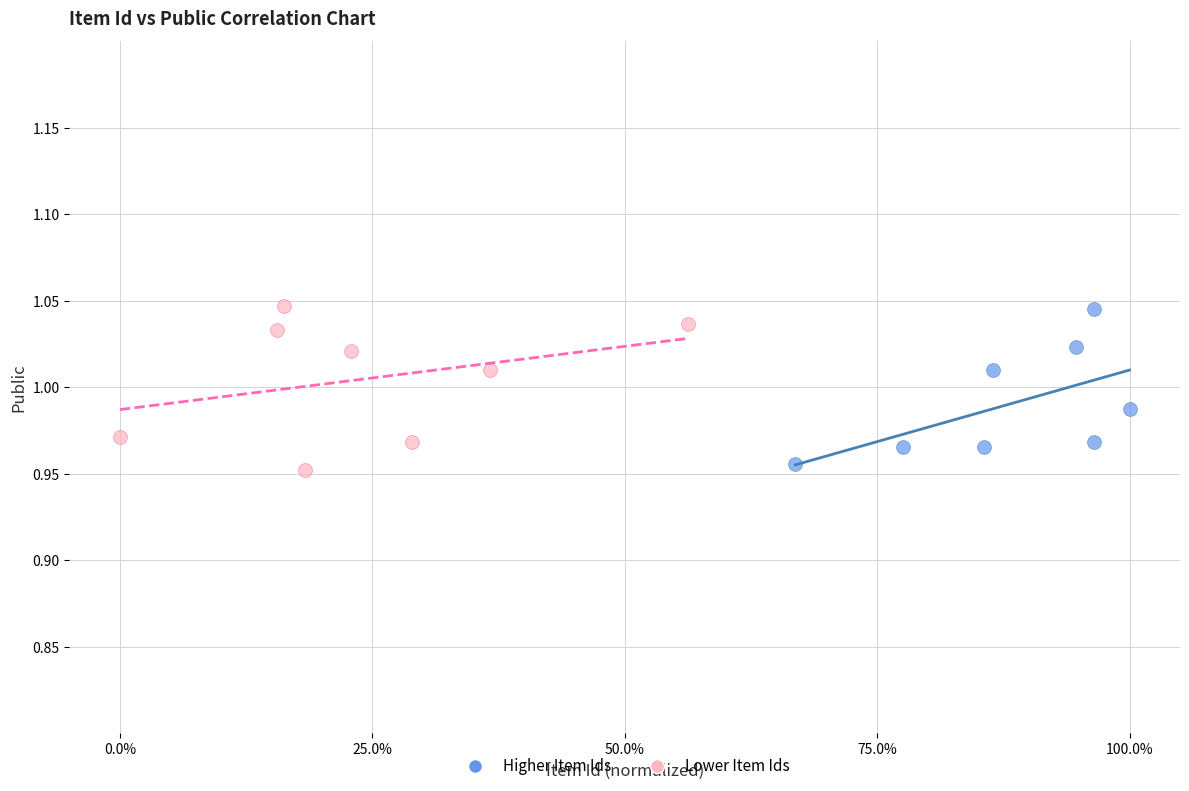

What are all the series names shown in the legend?

Higher Item Ids, Lower Item Ids